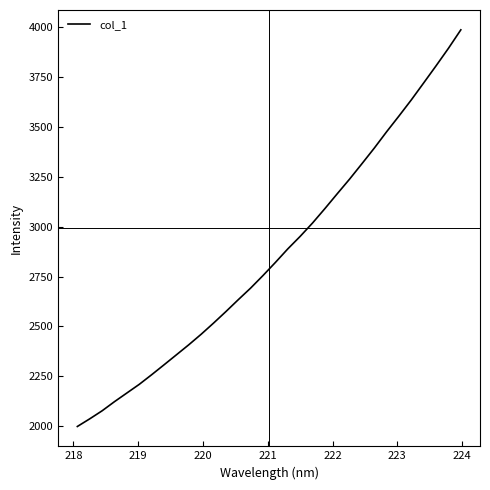

What is the maximum value shown in the chart?

3985.2